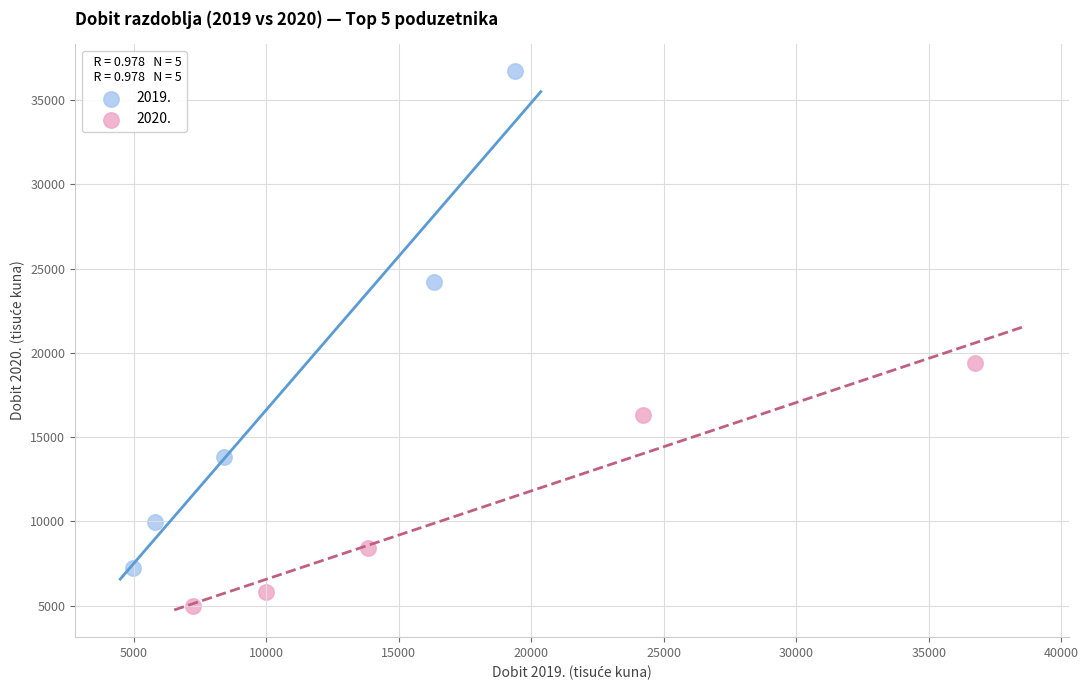

Which series has the largest Y range (max minus min)?

2019.